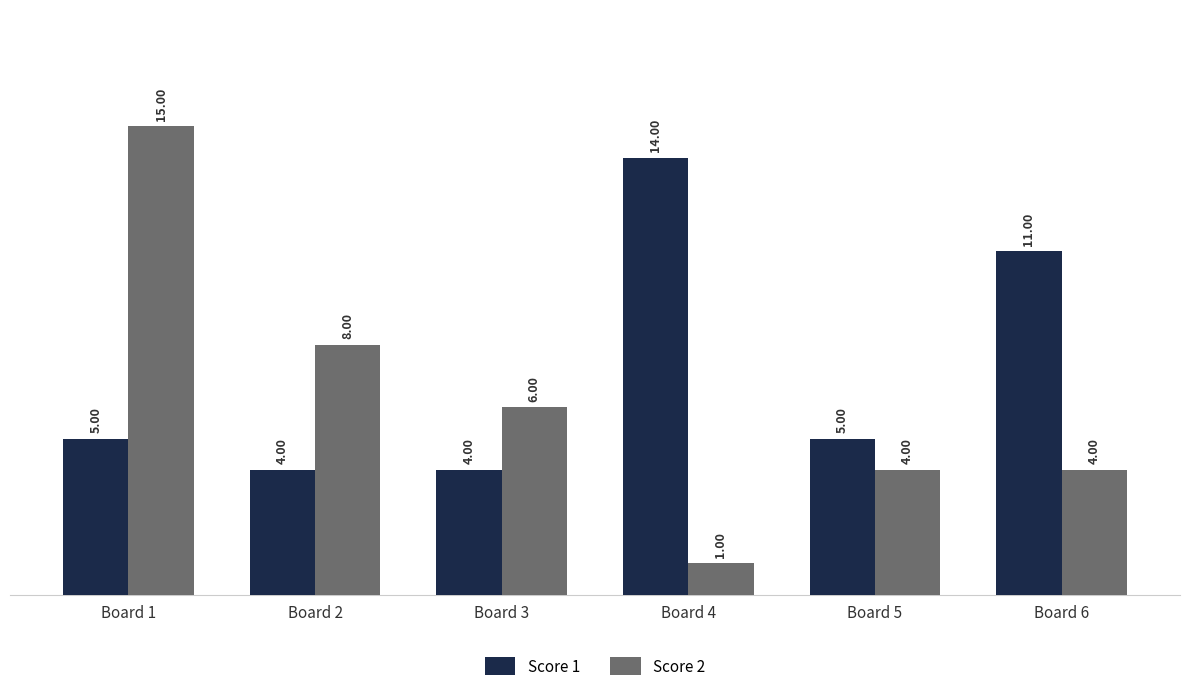

What is the approximate value of Score 2 at Board 1?

15